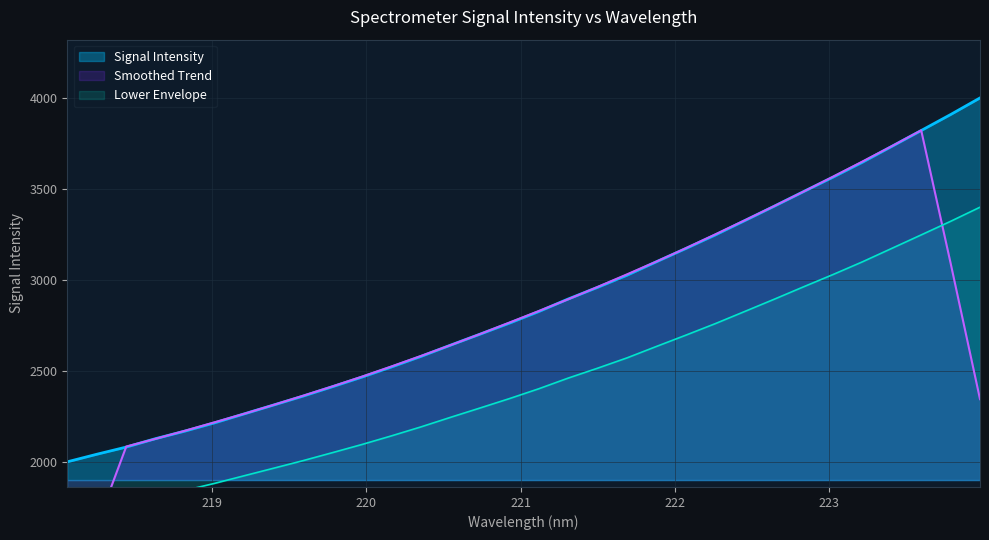

The value at 223.7895 is 3907.1. True or false?

True